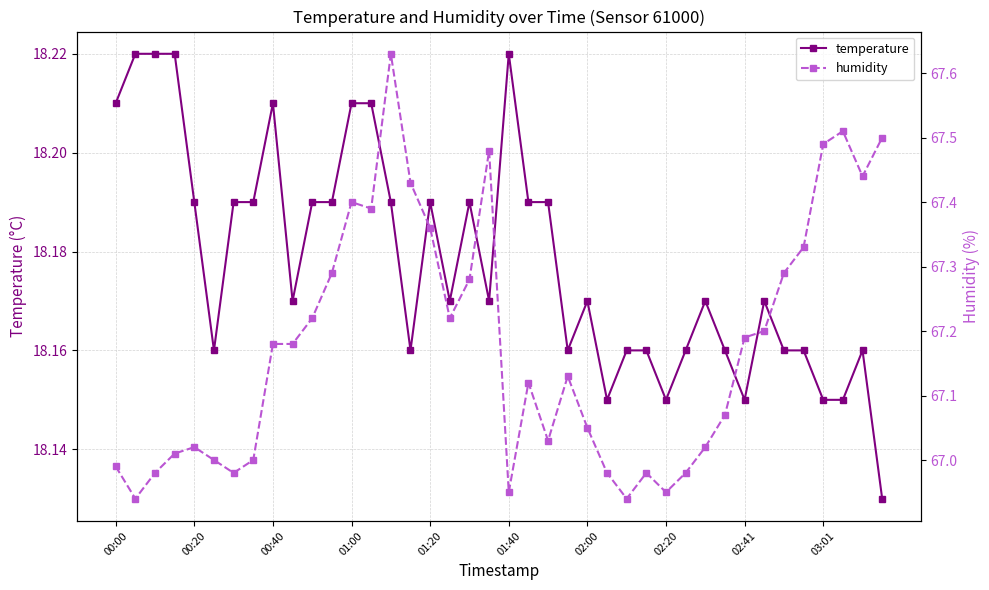

How many lines are shown in the chart?

2